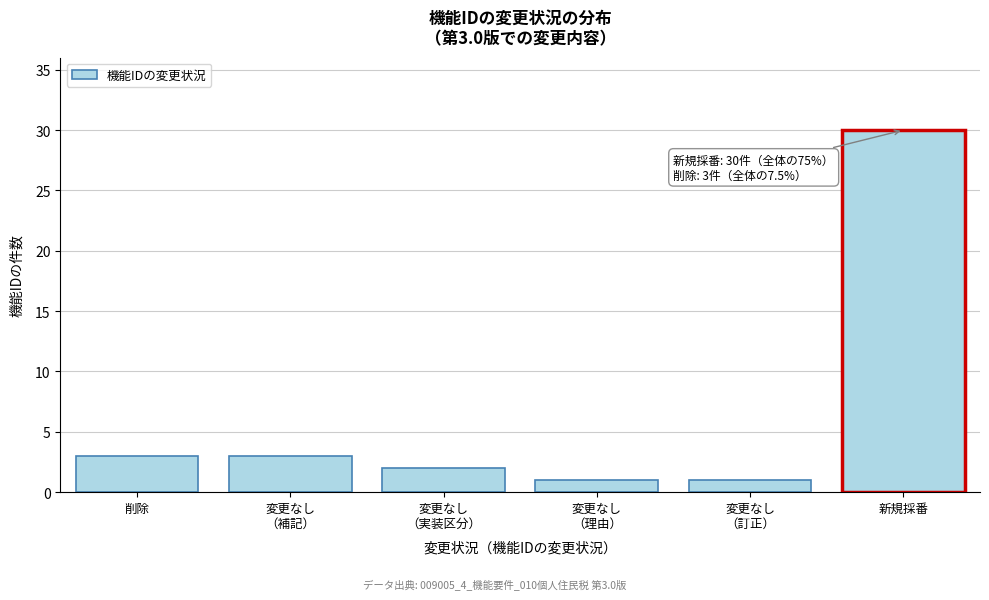

Reading left to right, transcribe all the data shown in this chart.

3	3	2	1	1	30